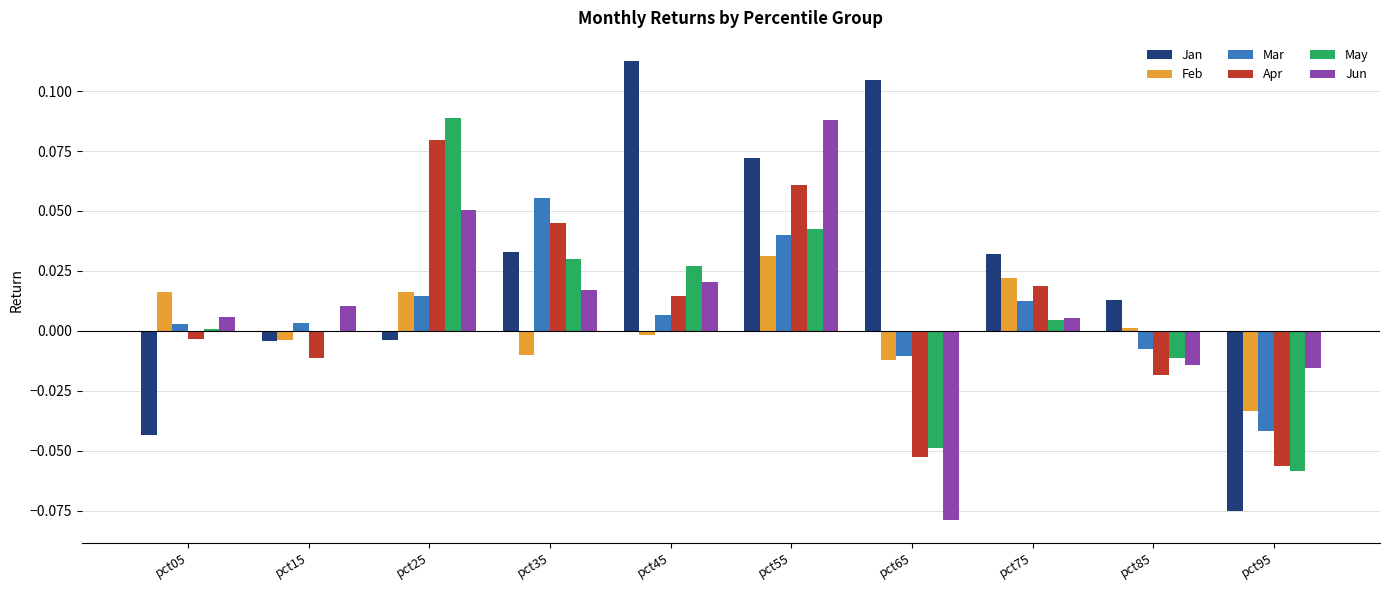

Which category has the highest value across all series?

pct45